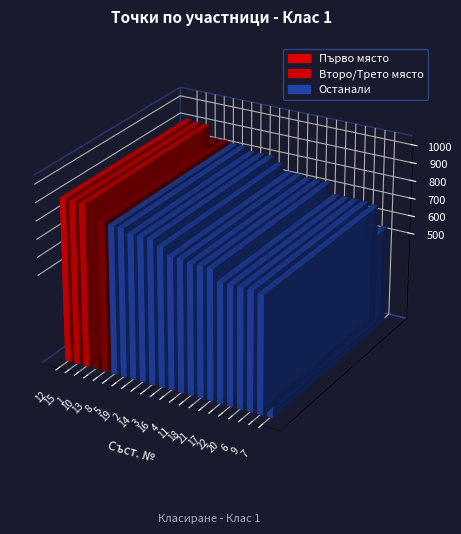

What is the difference between the second highest and second lowest values?

250